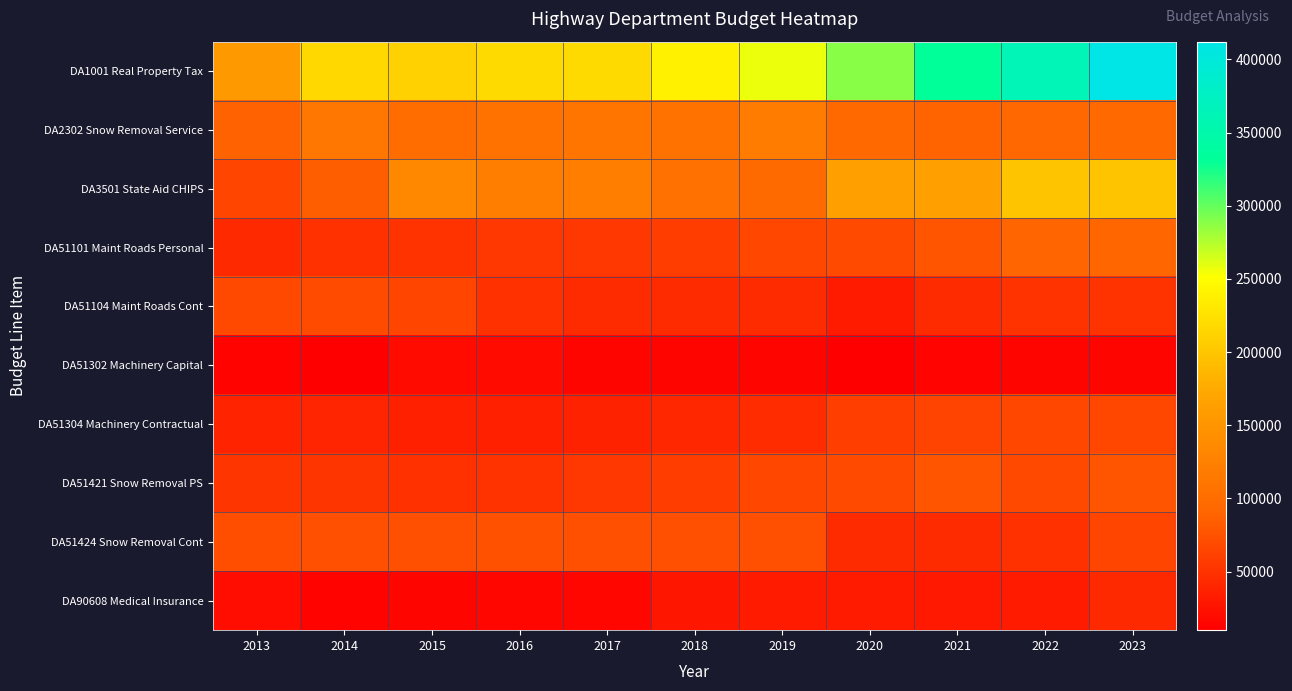

Between 2015 and 2022, which is larger?

2022